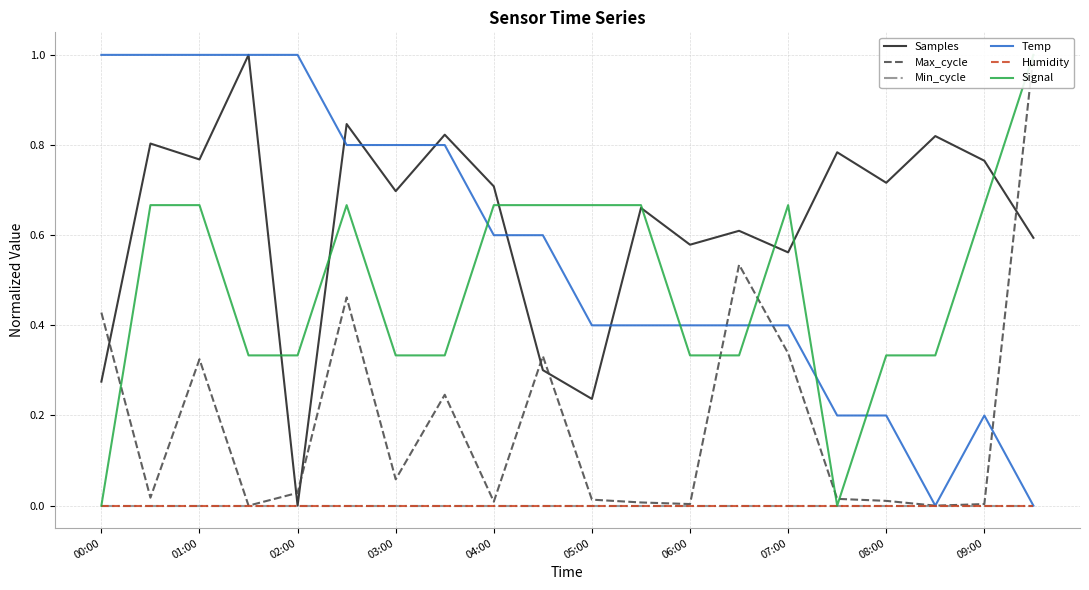

Which series has the largest total across all categories?

Samples